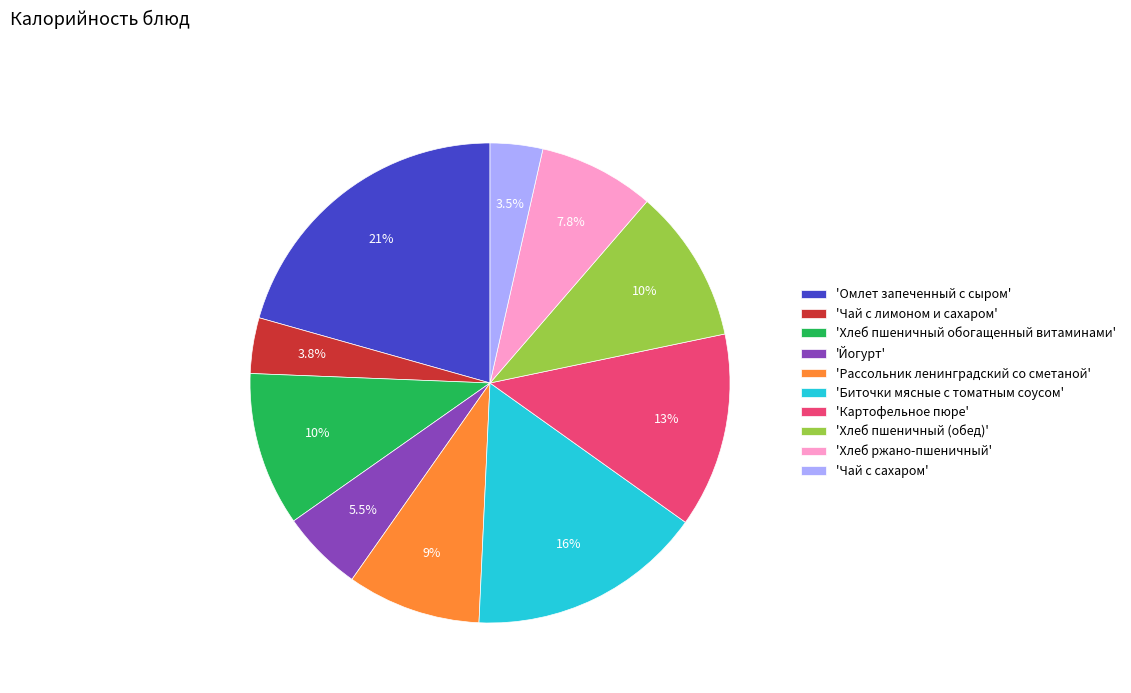

Approximately how many times larger is the value at 'Биточки мясные с томатным соусом' compared to 'Омлет запеченный с сыром'?

0.8